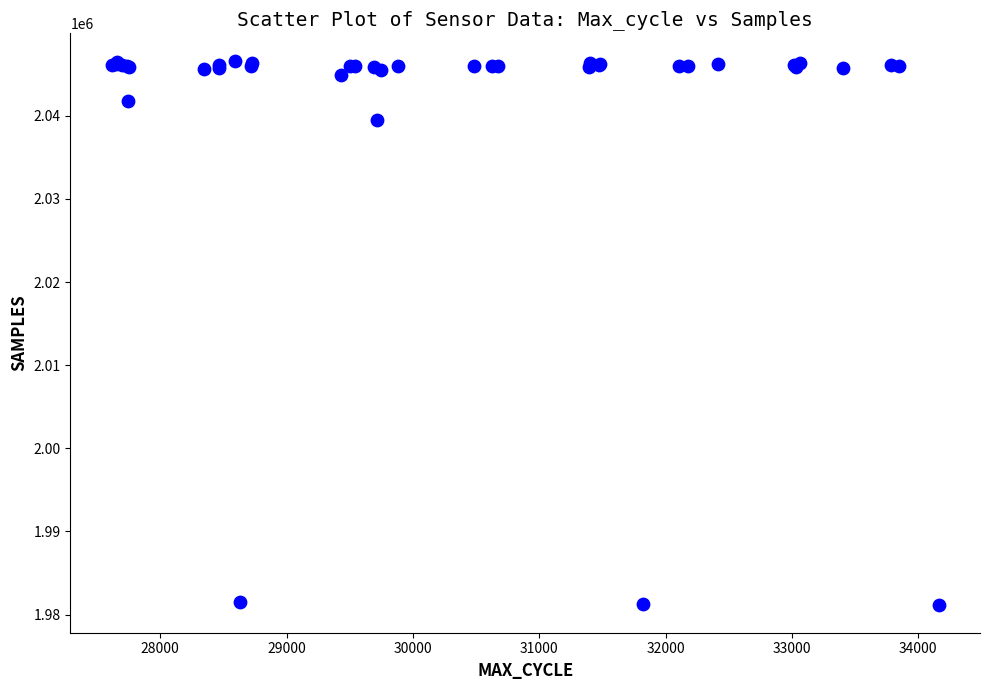

What Y value in the scatter plot is closest to 2013865?

2039505